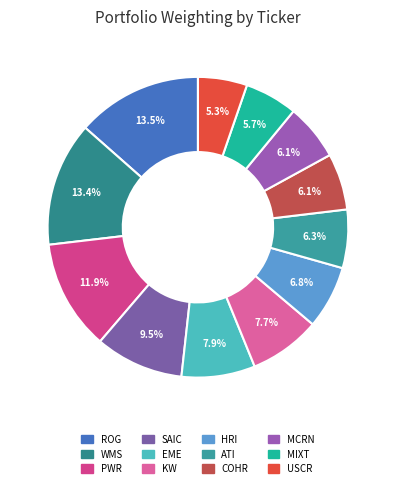

Is it true that MIXT is 6% of the pie?

True